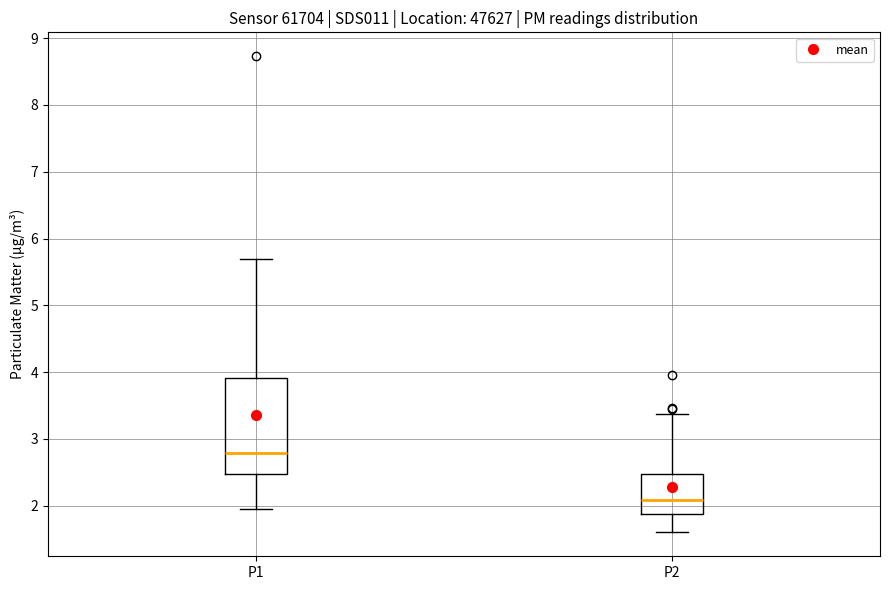

Comparing the boxes themselves (not the whiskers), which one is the tallest?

P1